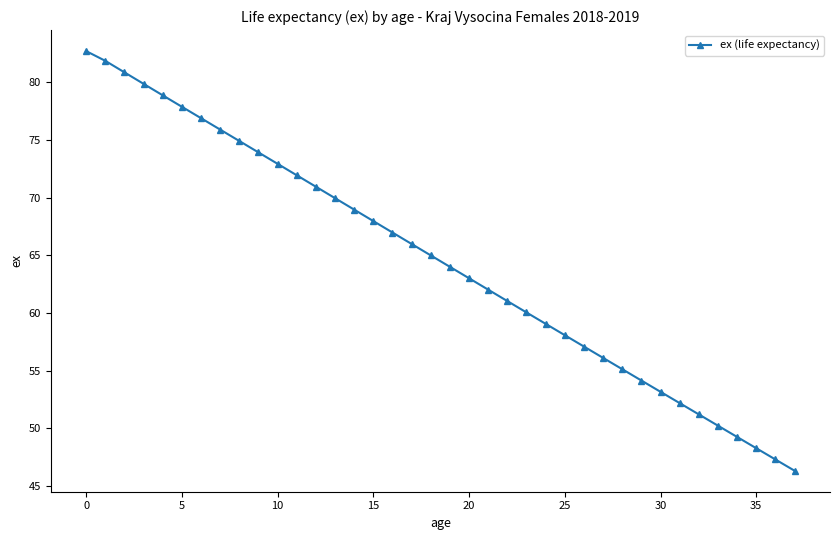

True or false: there are more than 1 points higher than both neighbors.

False